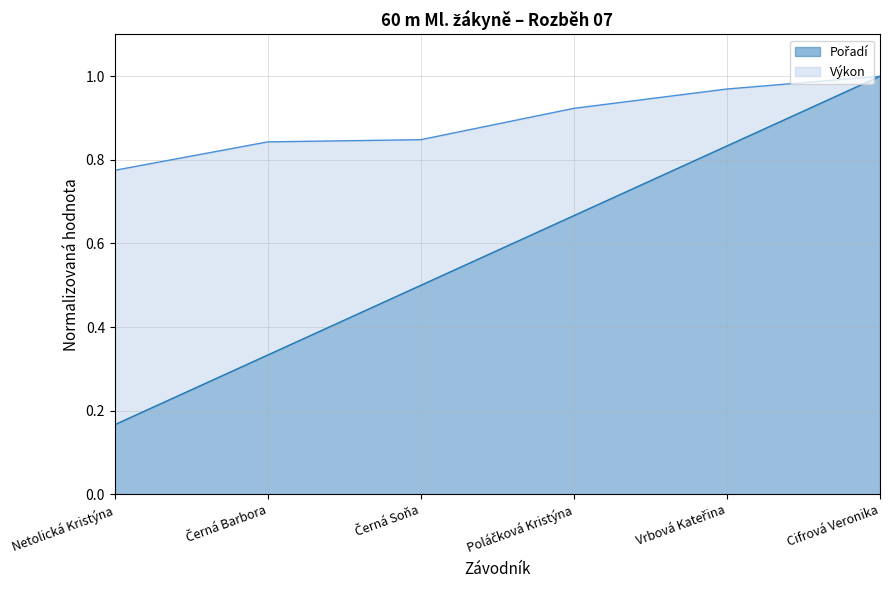

Reading left to right, extract all data points from this chart.

Pořadí: Netolická Kristýna=0.2	Černá Barbora=0.3	Černá Soňa=0.5	Poláčková Kristýna=0.7	Vrbová Kateřina=0.8	Cifrová Veronika=1.0
Výkon: Netolická Kristýna=0.8	Černá Barbora=0.8	Černá Soňa=0.8	Poláčková Kristýna=0.9	Vrbová Kateřina=1.0	Cifrová Veronika=1.0